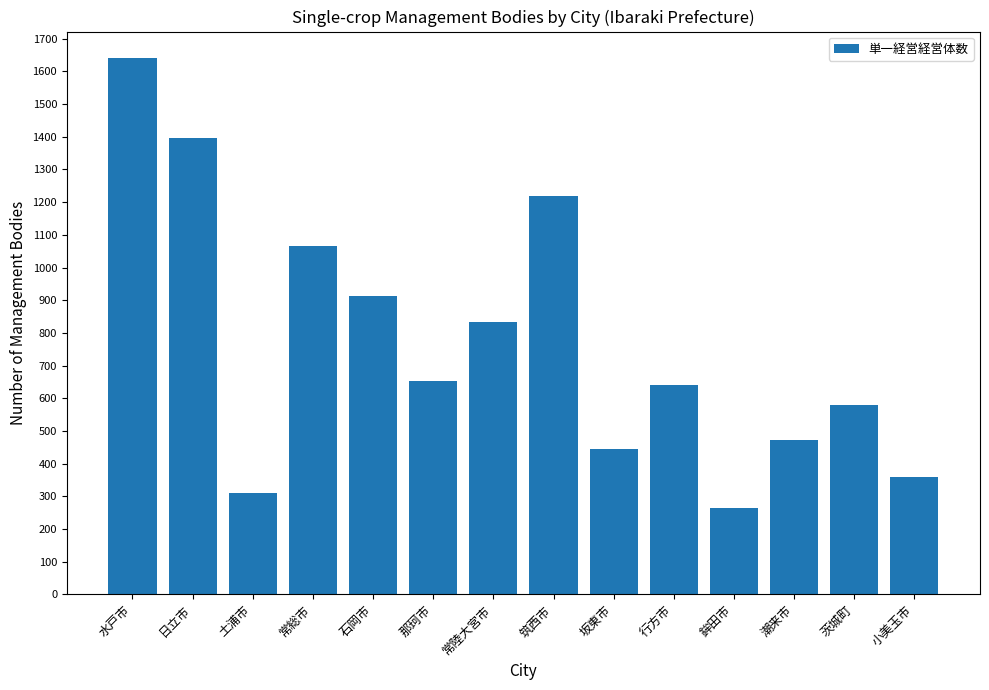

What is the greatest value displayed?

1640